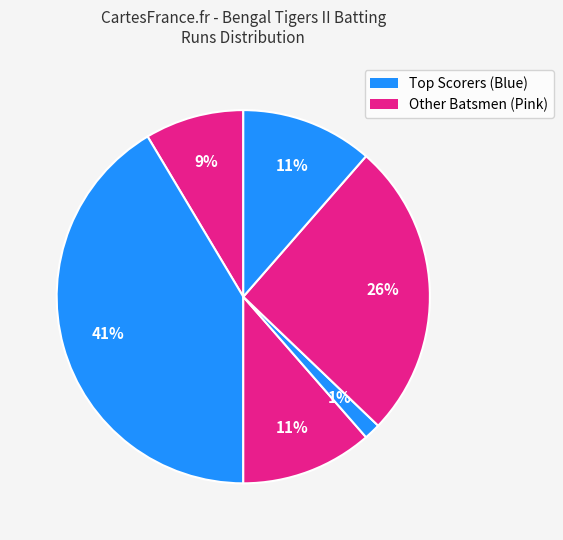

How many segments does this pie chart have?

6